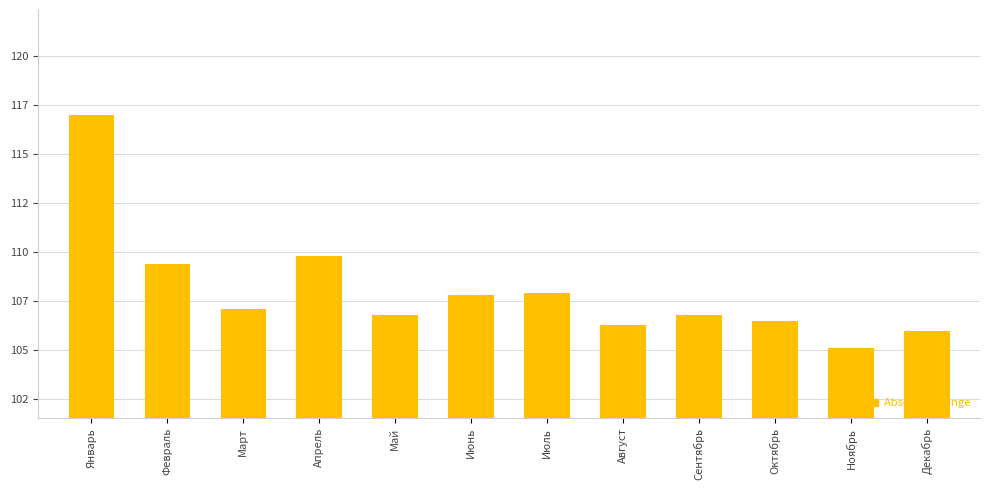

Approximately how many times larger is the value at Июнь compared to Январь?

0.9